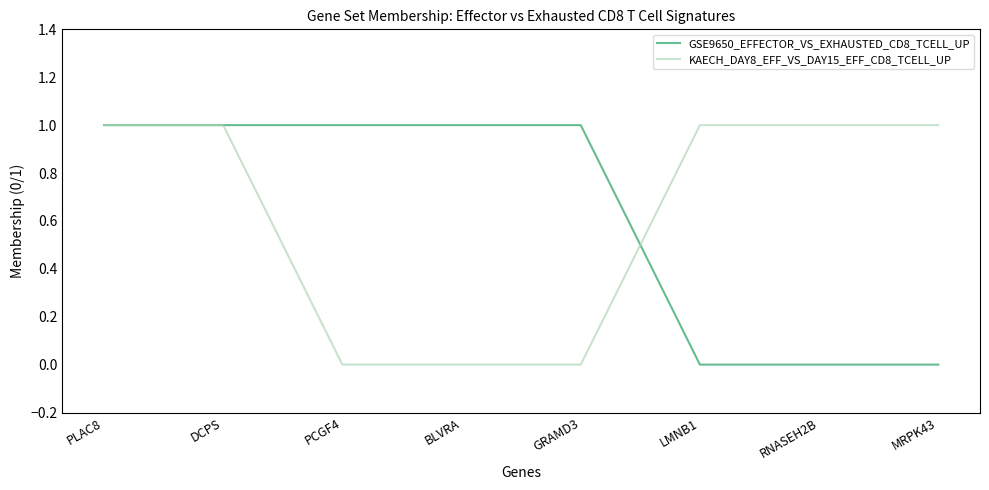

What is the total value across all series at MRPK43?

1